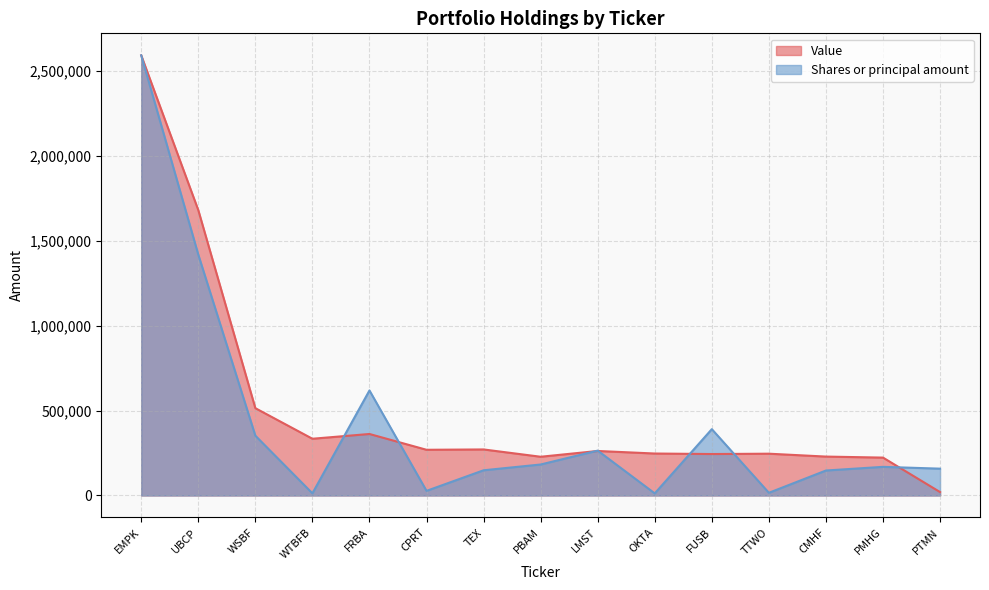

List the series in order of their peak value, lowest first.

Value, Shares or principal amount